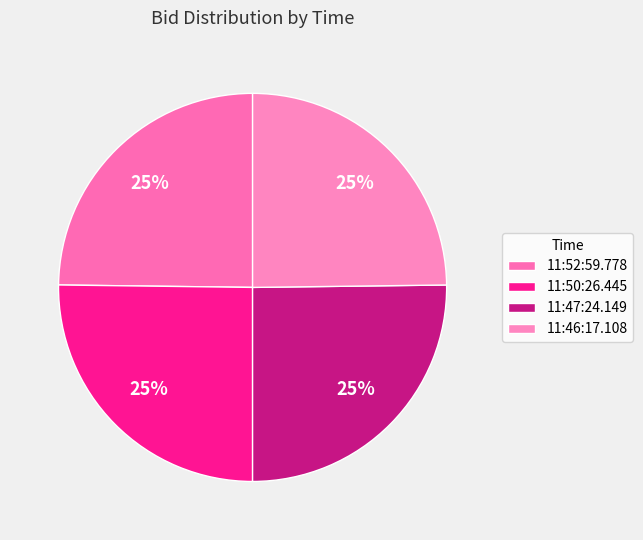

How many slices are in this pie chart?

4